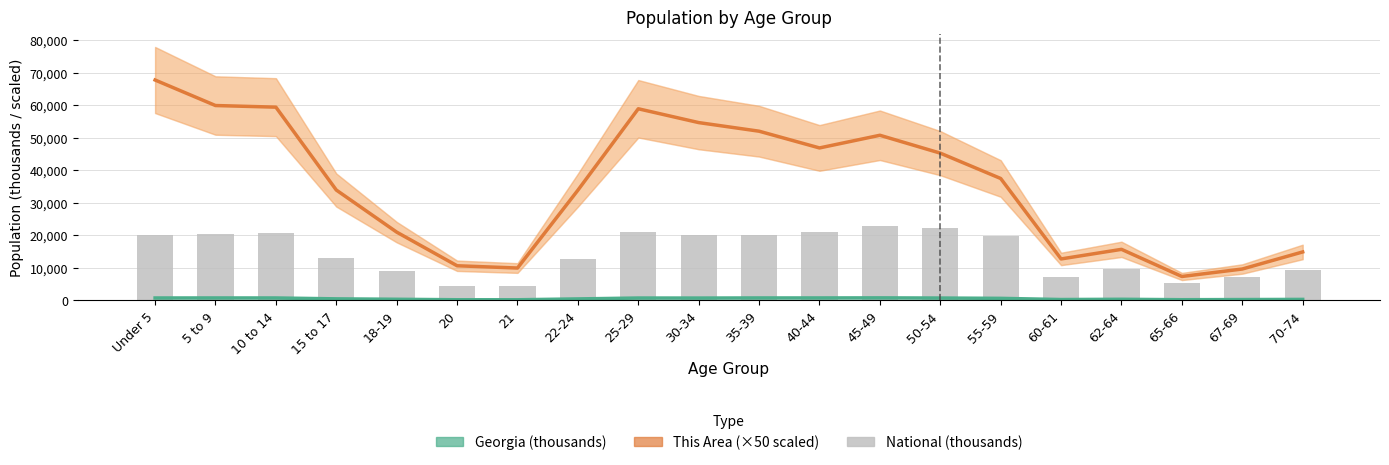

List the series in order of their peak value, highest first.

This Area (×50), National (thousands), Georgia (thousands)